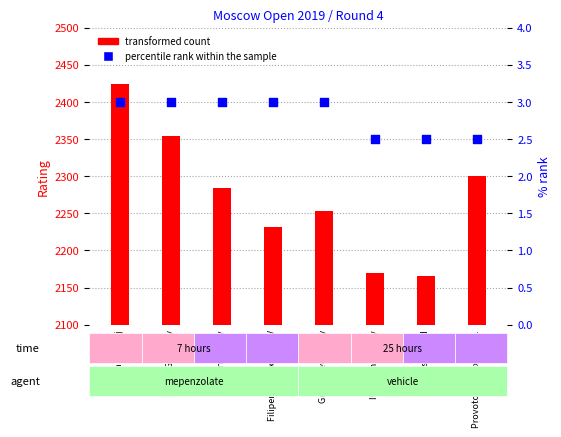

At how many categories does at least one series exceed 2179?

6